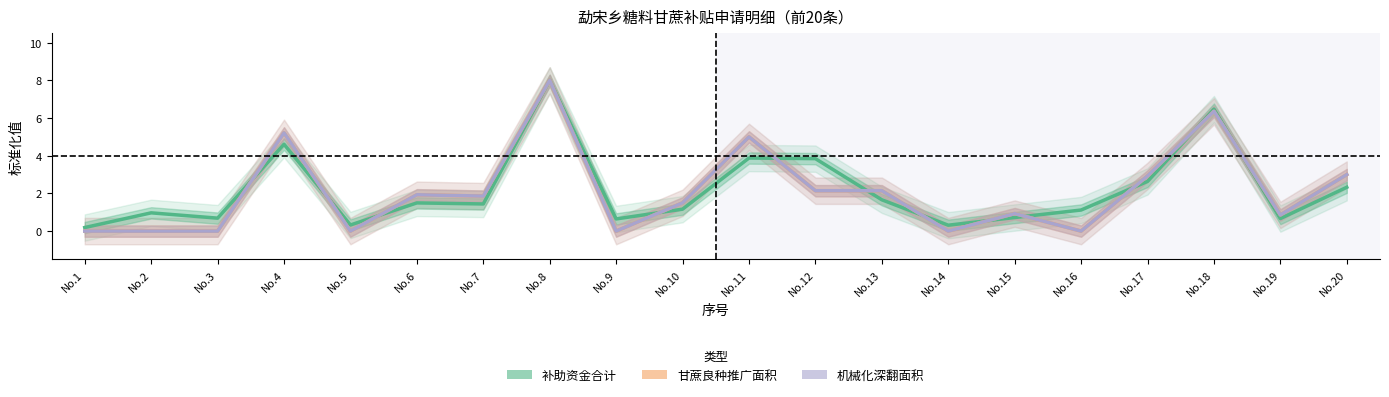

Between No.2 and No.11, which is larger?

No.11